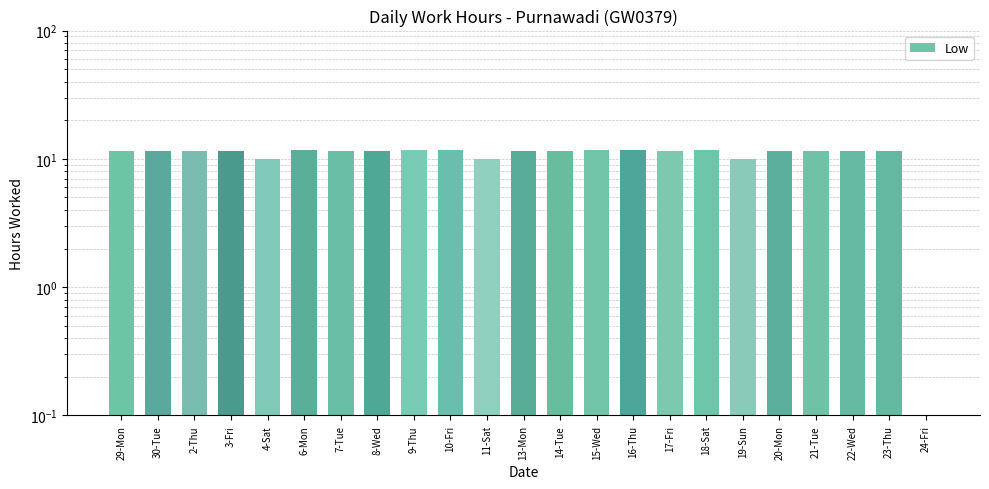

What is the sum of all values?

249.9